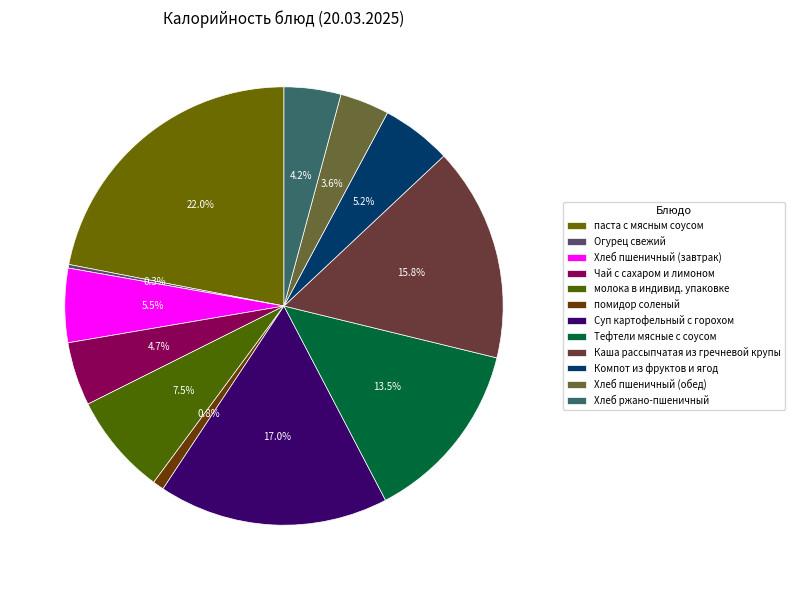

Rank the categories by value from lowest to highest.

Огурец свежий, помидор соленый, Хлеб пшеничный (обед), Хлеб ржано-пшеничный, Чай с сахаром и лимоном, Компот из фруктов и ягод, Хлеб пшеничный (завтрак), молока в индивид. упаковке, Тефтели мясные с соусом, Каша рассыпчатая из гречневой крупы, Суп картофельный с горохом, паста с мясным соусом